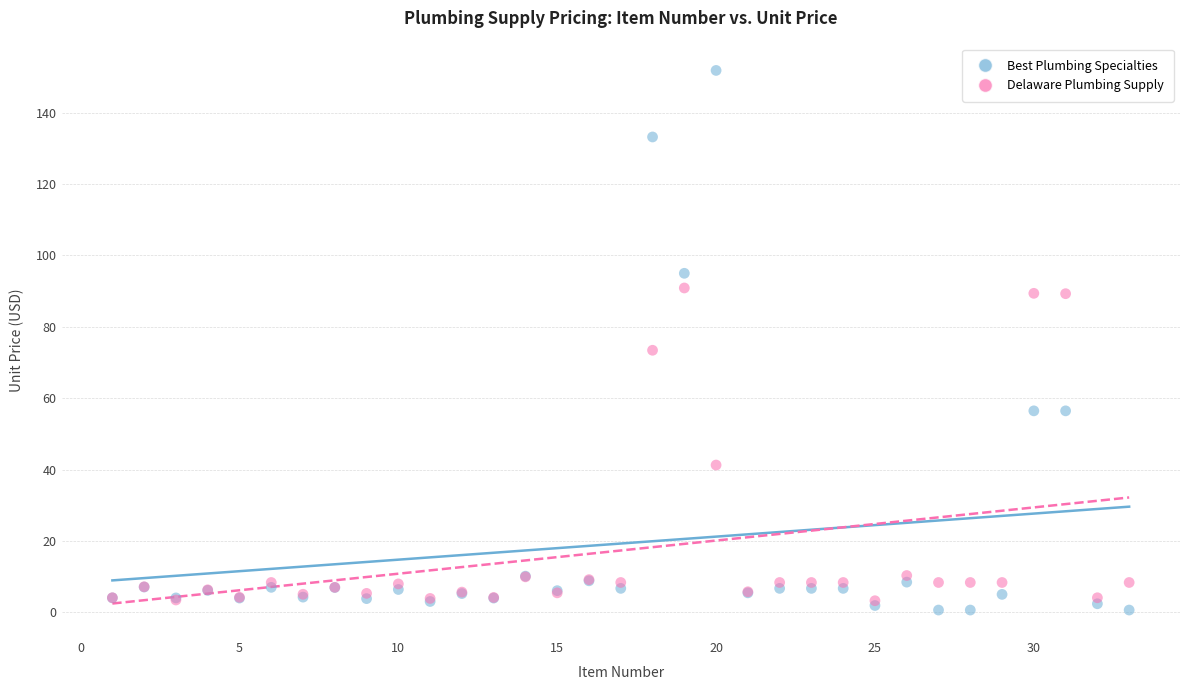

Which series reaches the minimum Y coordinate?

Best Plumbing Specialties